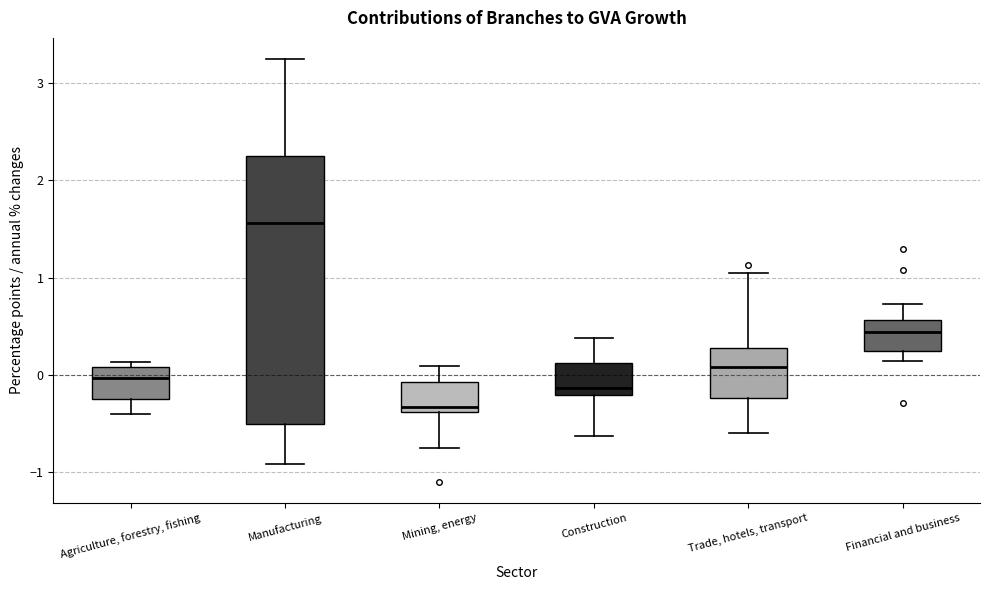

Reading left to right, transcribe this box plot: for each box, give where its median line is, the range the box spans, and where its two whiskers end, as read against the y-axis. The values are not printed on the chart, so give them approximately, as read against the axis.

Agriculture, forestry, fishing: median 0.0, box -0.3 to 0.1, whiskers -0.4 to 0.1 (just above the box's upper edge)
Manufacturing: median 1.6, box -0.5 to 2.3, whiskers -0.9 to 3.3
Mining, energy: median -0.3, box -0.4 to -0.1, whiskers -0.7 to 0.1
Construction: median -0.1, box -0.2 to 0.1, whiskers -0.6 to 0.4
Trade, hotels, transport: median 0.1, box -0.2 to 0.3, whiskers -0.6 to 1.0
Financial and business: median 0.4, box 0.2 to 0.6, whiskers 0.1 to 0.7